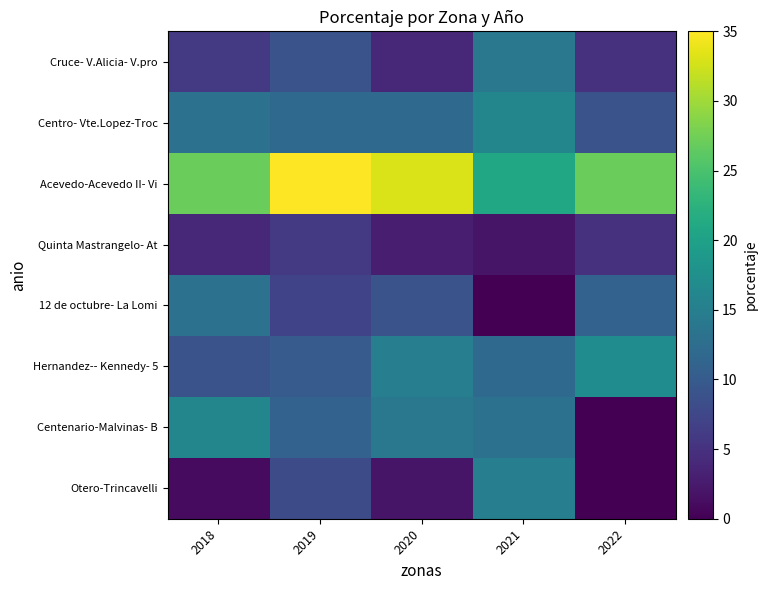

Reading left to right, transcribe all the data shown in this chart.

Cruce- V.Alicia- V.pro: 2018=6	2019=9	2020=4	2021=14	2022=5
Centro- Vte.Lopez-Troc: 2018=13	2019=12	2020=12	2021=16	2022=9
Acevedo-Acevedo II- Vi: 2018=27	2019=35	2020=33	2021=21	2022=27
Quinta Mastrangelo- At: 2018=4	2019=6	2020=3	2021=2	2022=5
12 de octubre- La Lomi: 2018=13	2019=7	2020=9	2021=0	2022=11
Hernandez-- Kennedy- 5: 2018=9	2019=10	2020=15	2021=12	2022=17
Centenario-Malvinas- B: 2018=16	2019=11	2020=14	2021=13	2022=0
Otero-Trincavelli: 2018=1	2019=8	2020=2	2021=15	2022=0